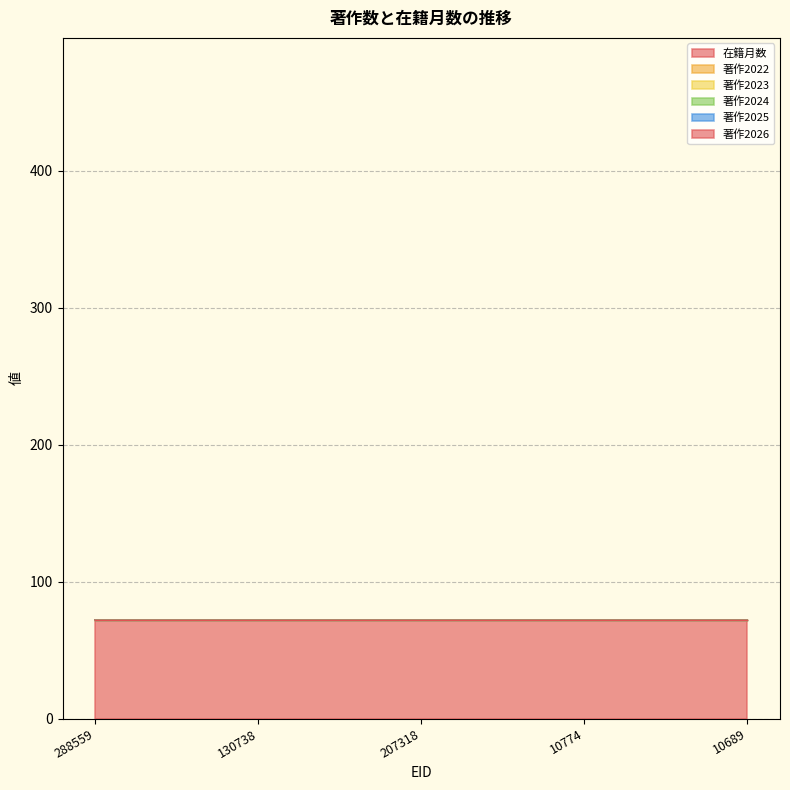

True or false: 著作2025 has a value of 0 at 288559.

True